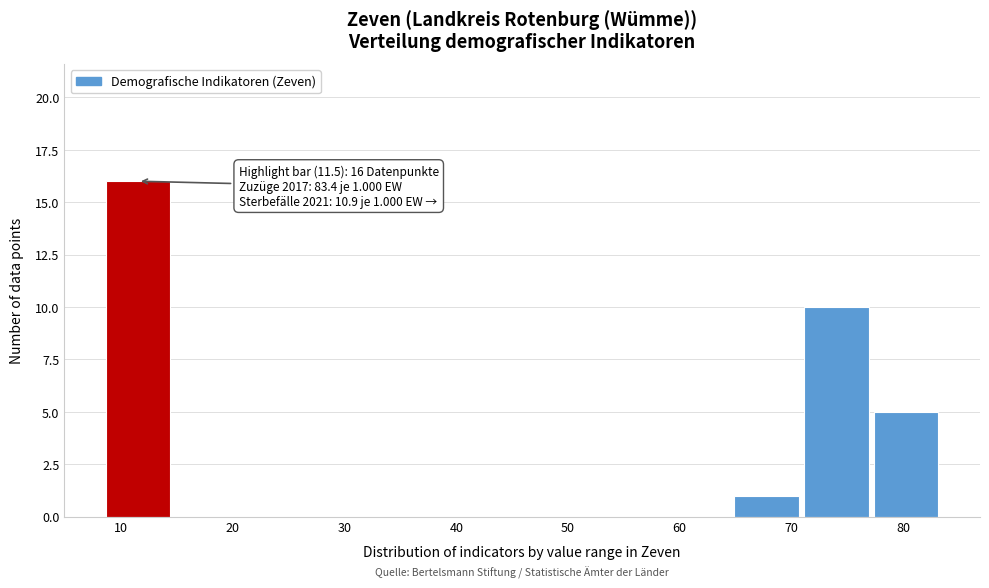

Which range on the x-axis has the tallest bar?

8 to 15